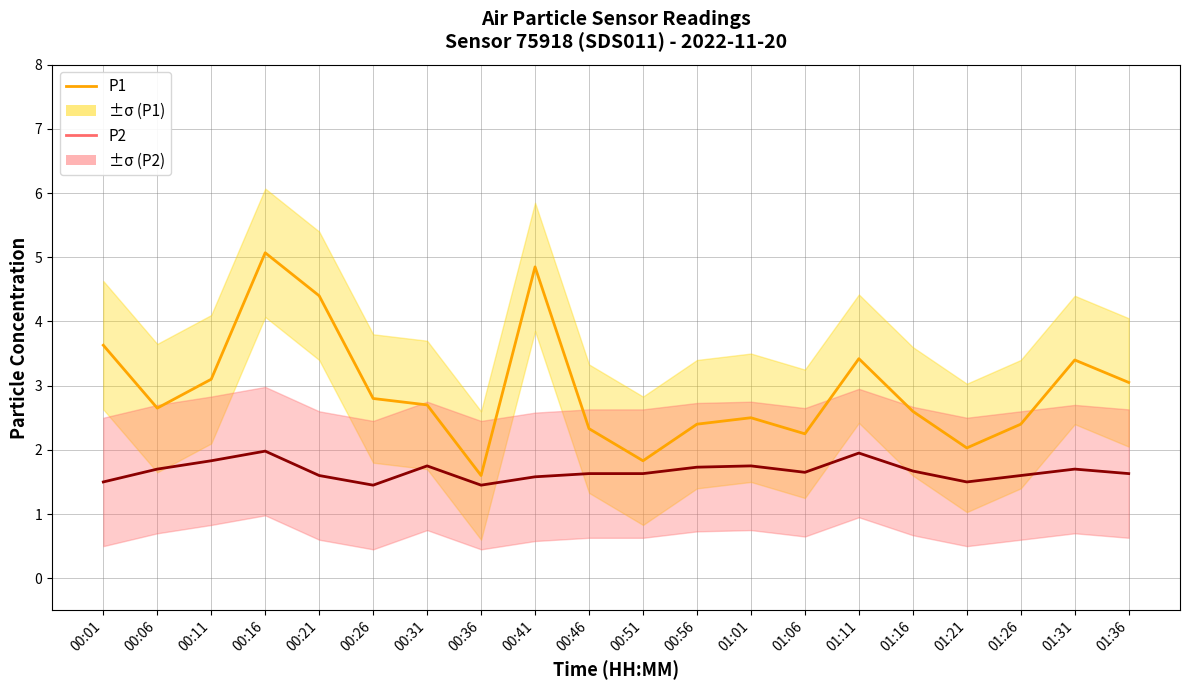

What value does the P1 series have at 00:46?

2.3